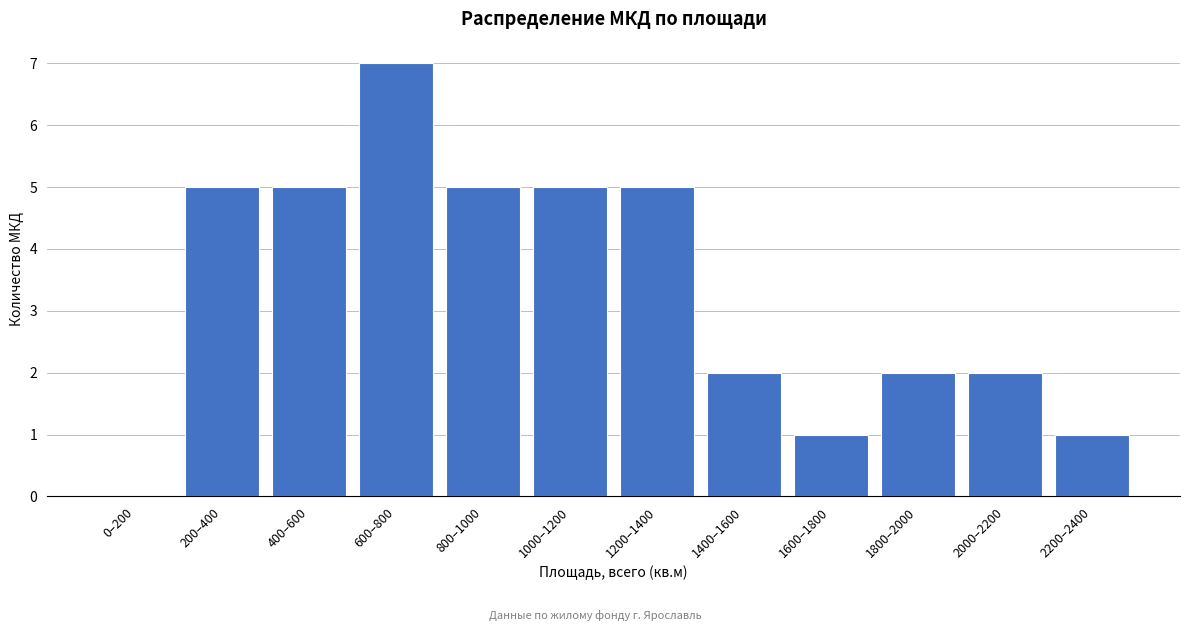

Reading left to right, list all the values displayed in this chart.

0–200=0	200–400=5	400–600=5	600–800=7	800–1000=5	1000–1200=5	1200–1400=5	1400–1600=2	1600–1800=1	1800–2000=2	2000–2200=2	2200–2400=1